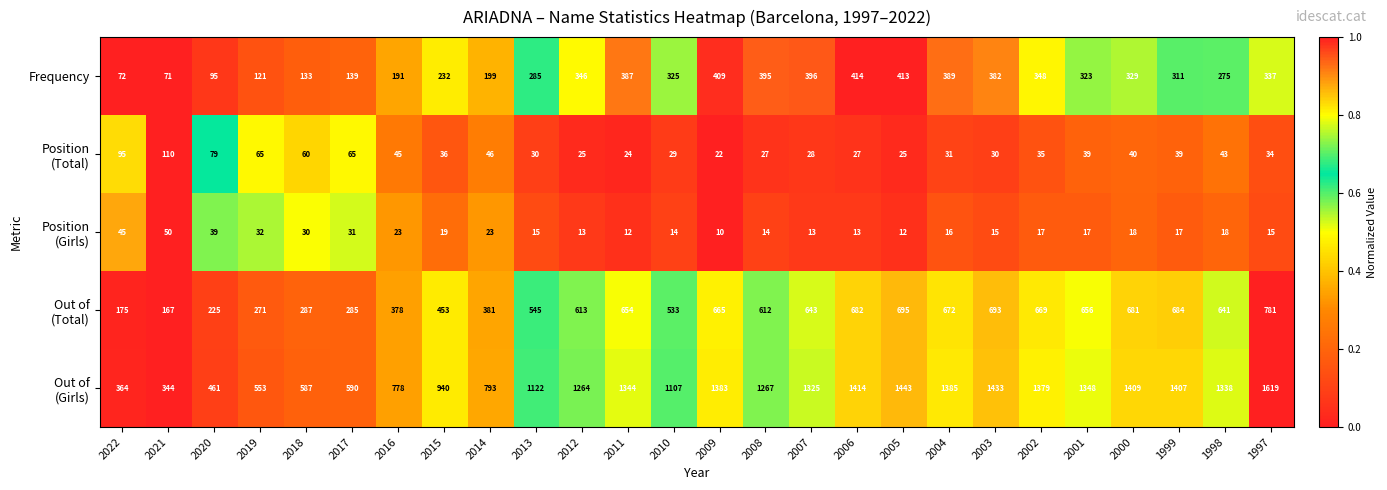

Which category has the lowest value across all series?

2009